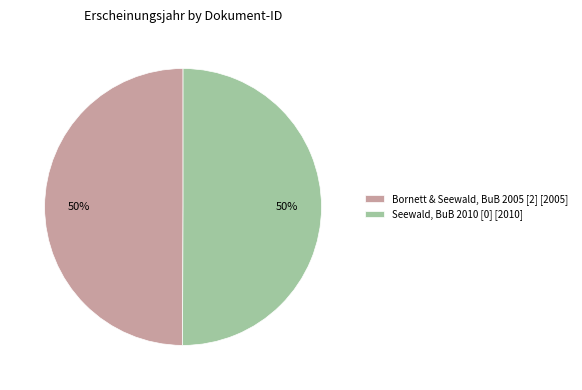

To the nearest percent, what percentage of the pie is Seewald, BuB 2010 [0] [2010]?

50%